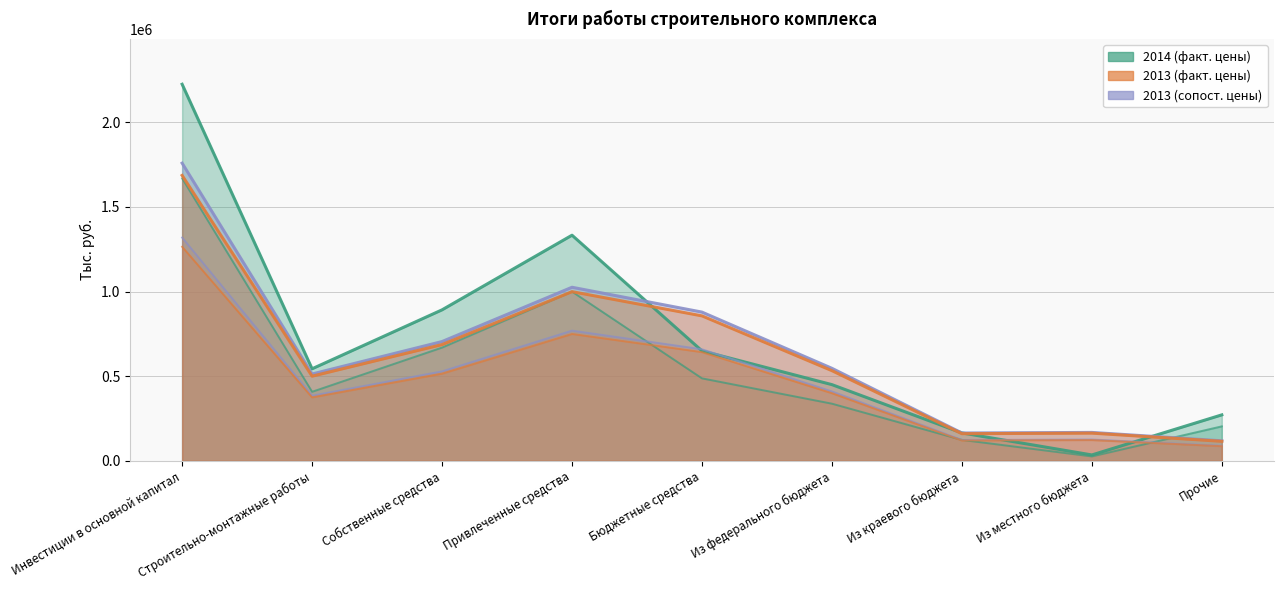

Which category has the lowest value across all series?

Из местного бюджета